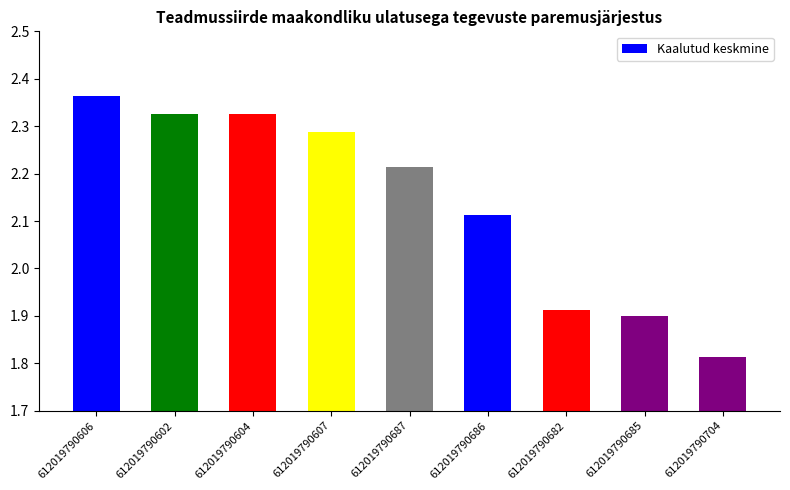

True or false: the data shows 0.5 at 612019790682.

False